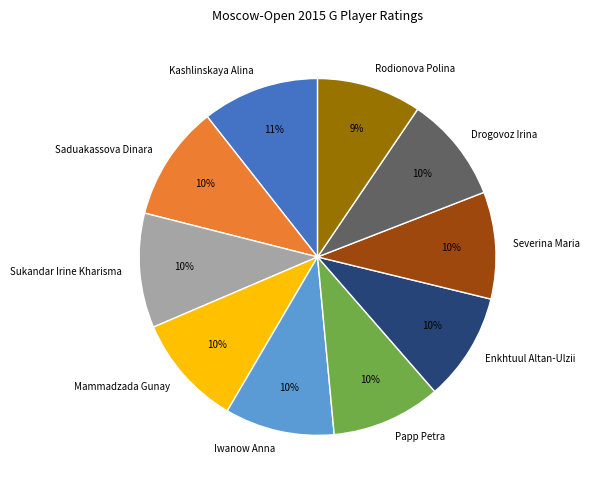

Does Mammadzada Gunay account for over 50% of the chart?

No